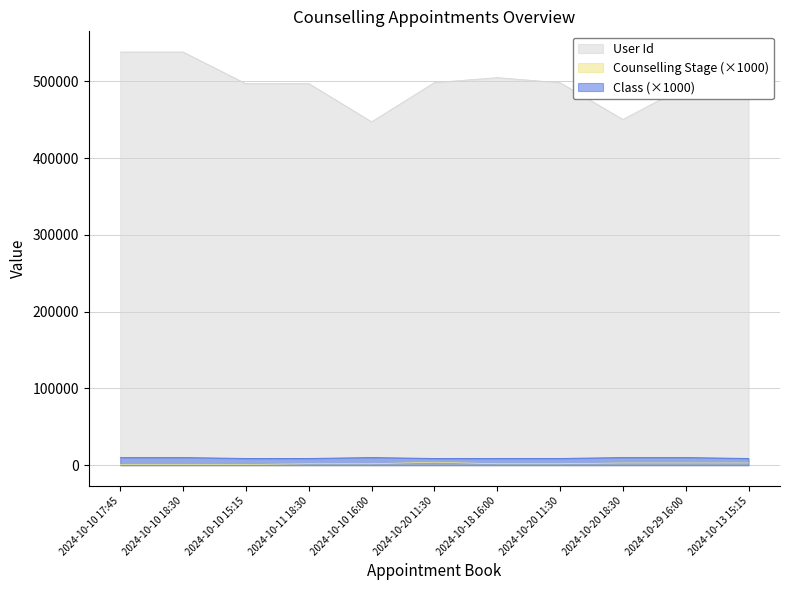

What is the smallest value displayed?

1000